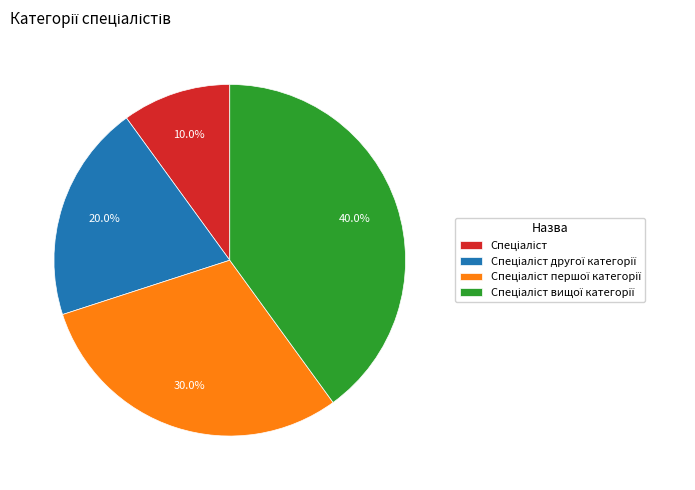

Is there a majority slice in this chart?

No